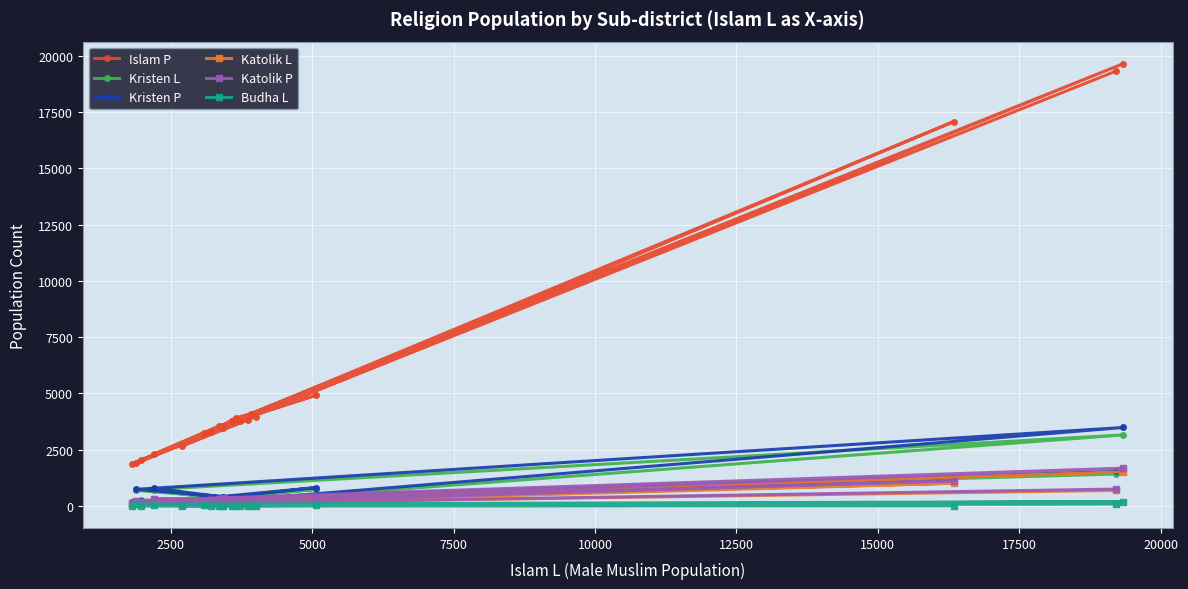

Which series has the largest total across all categories?

Islam P